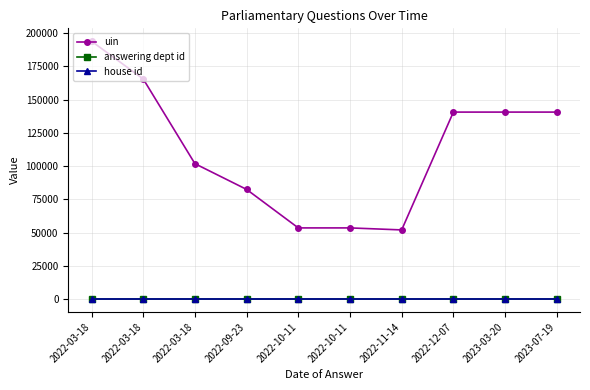

What is the value of the house id point at the 5th from the left?

1